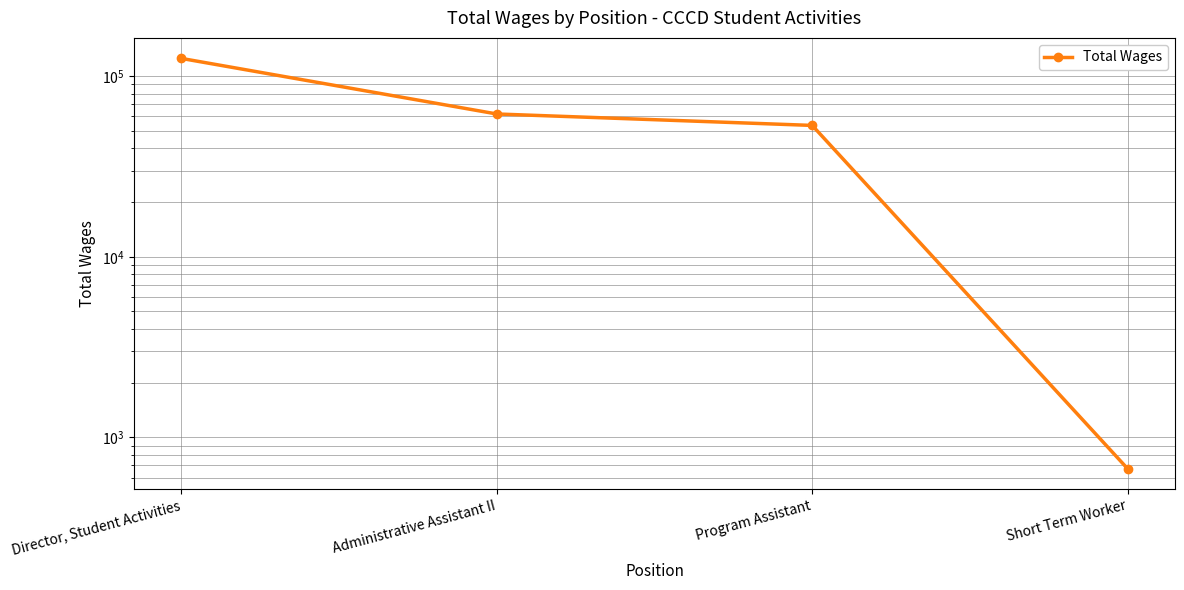

Which label corresponds to the largest value in the chart?

Director, Student Activities